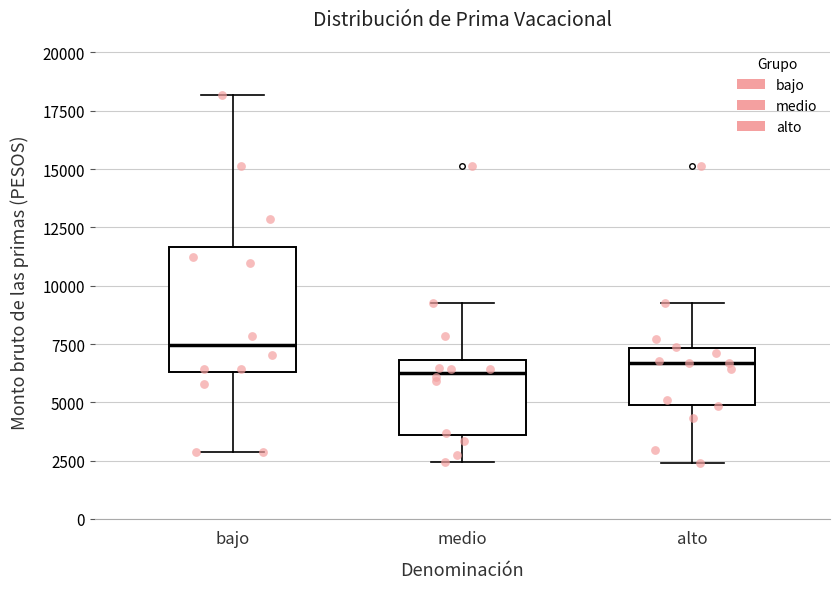

Comparing the boxes themselves (not the whiskers), which one is the tallest?

bajo